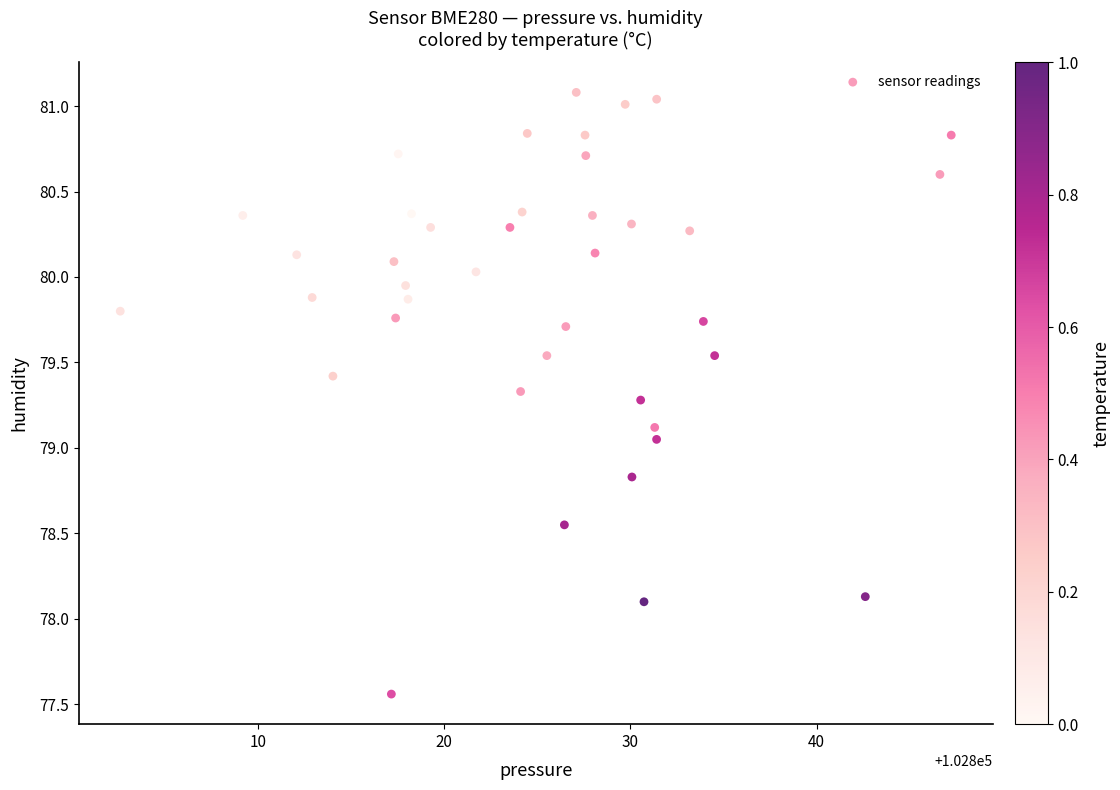

What is the range of Y values (max minus min)?

3.5